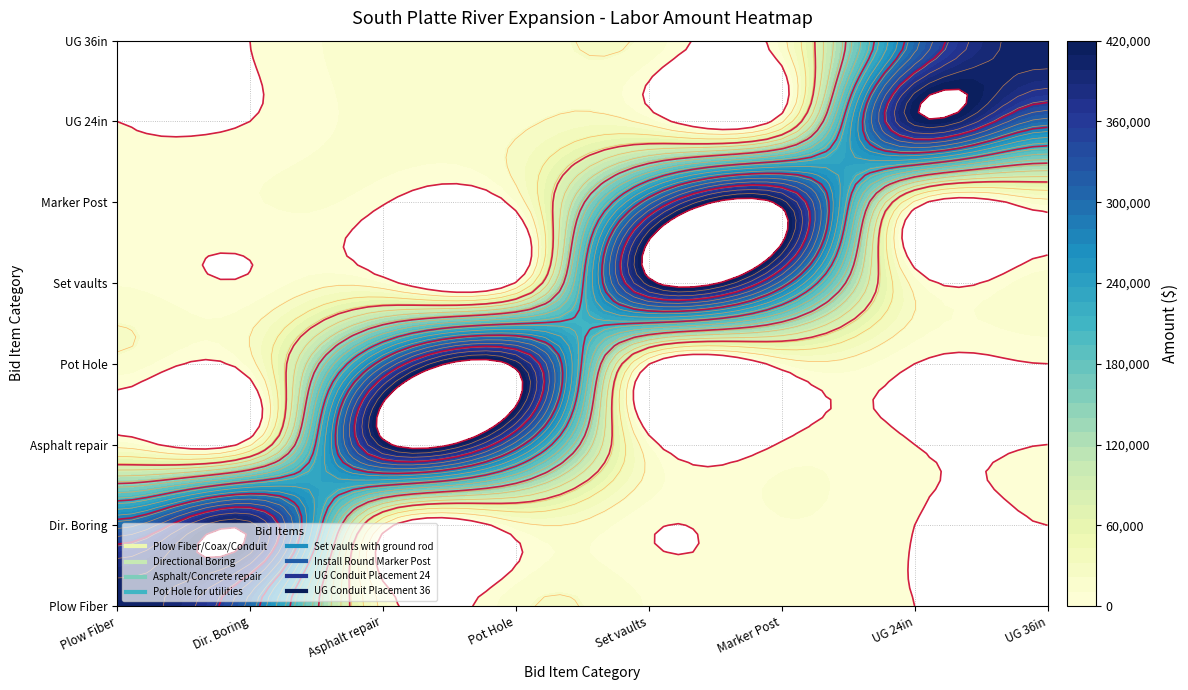

How many data points does each series have?

8